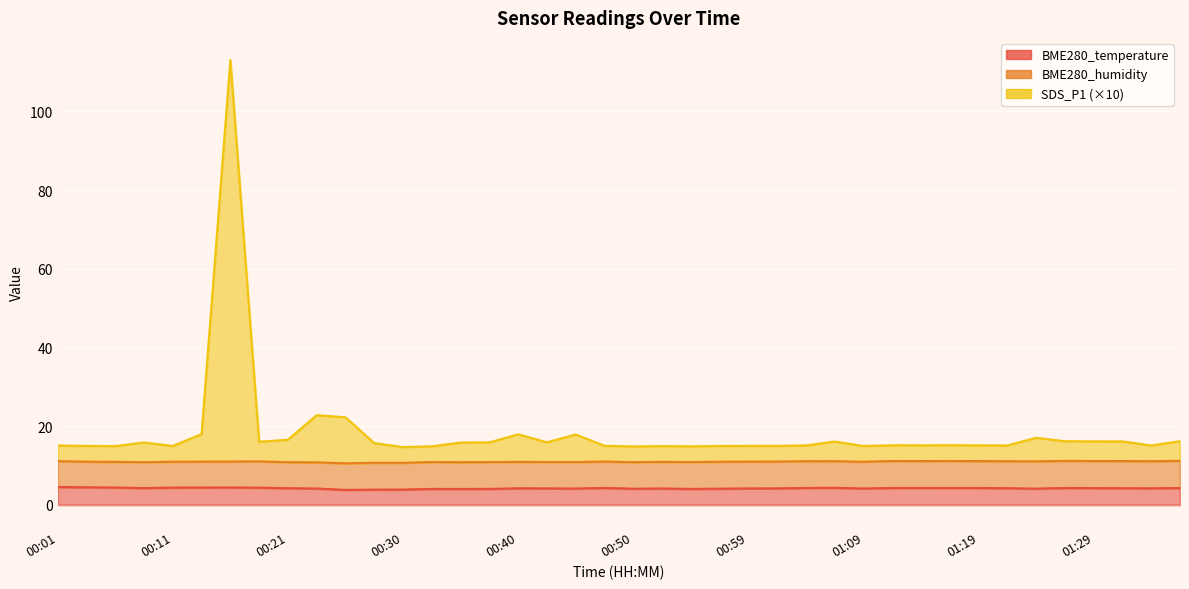

Which series has the largest range (max minus min)?

SDS_P1